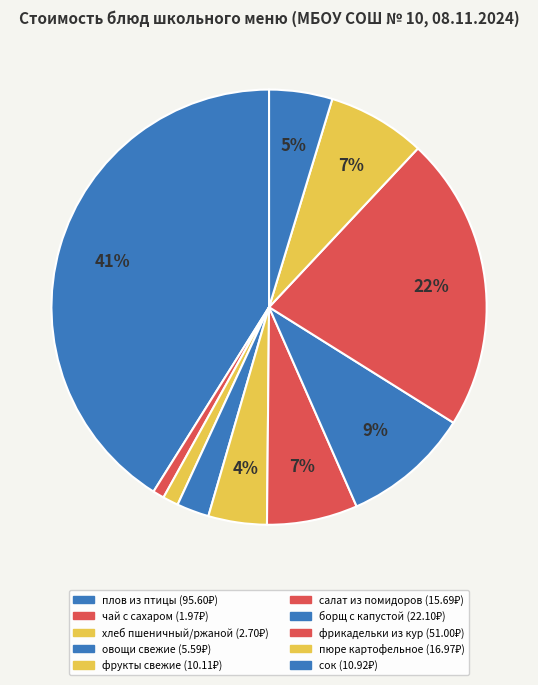

How many segments does this pie chart have?

10